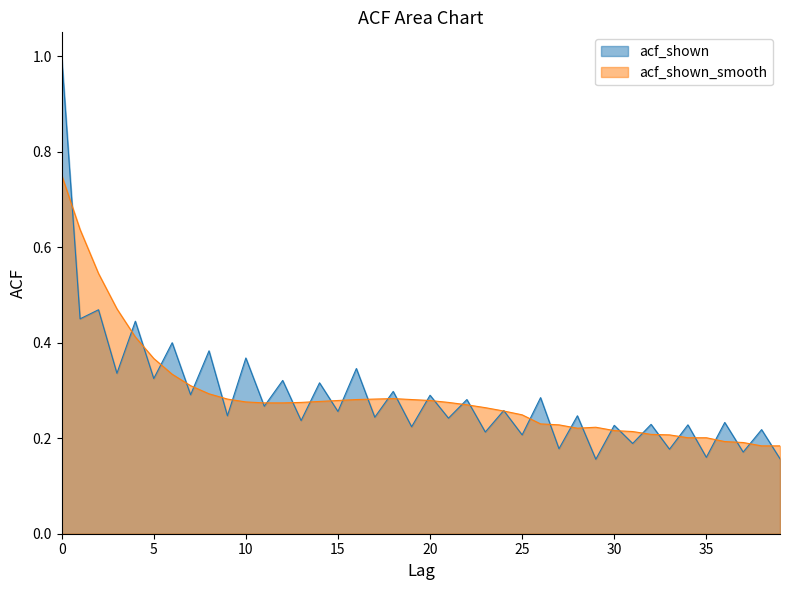

Between which two adjacent categories do acf_shown_smooth and acf_shown first intersect?

0 and 1